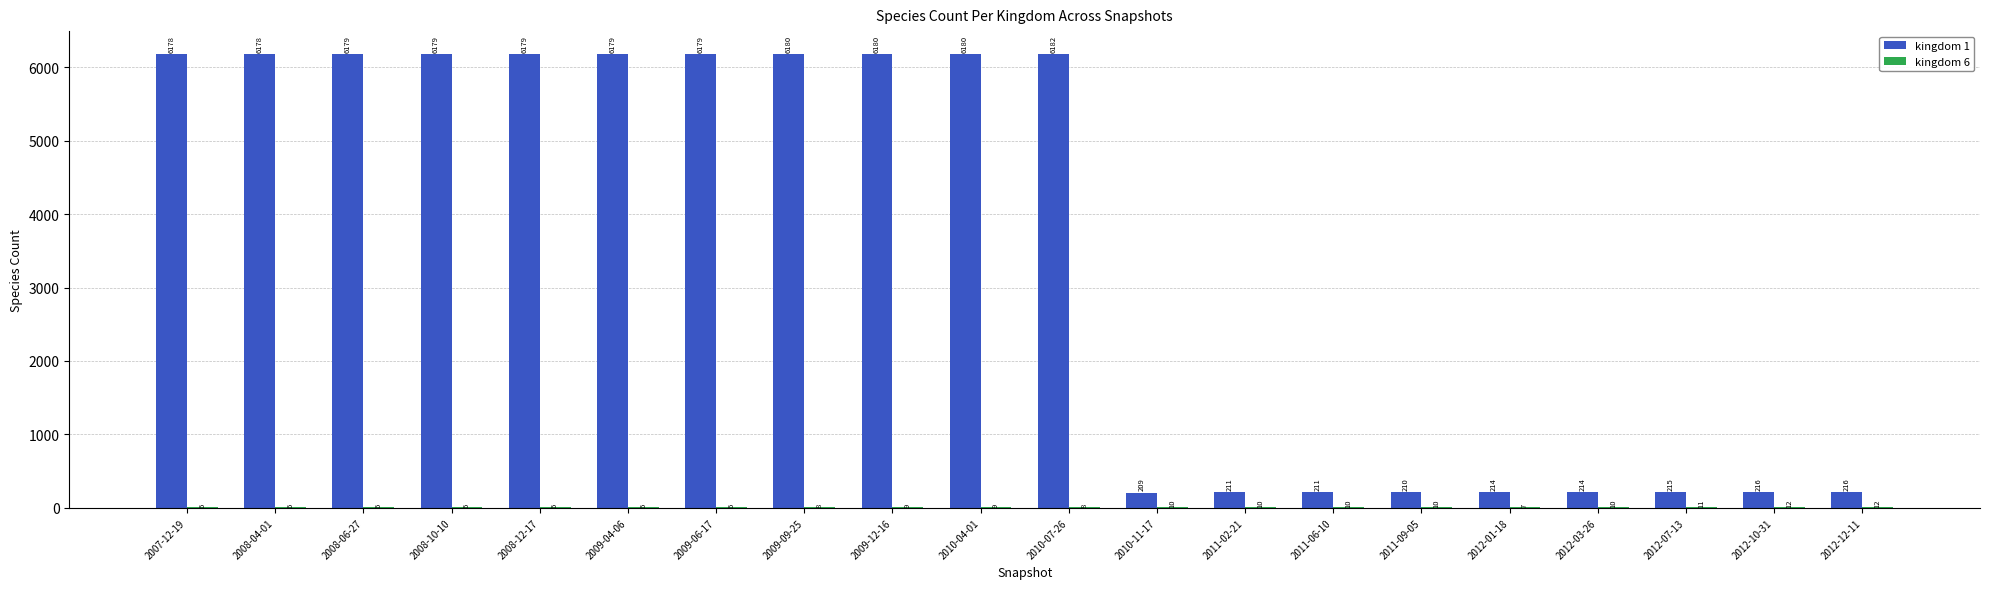

What is the total value across all series at 2008-04-01?

6184